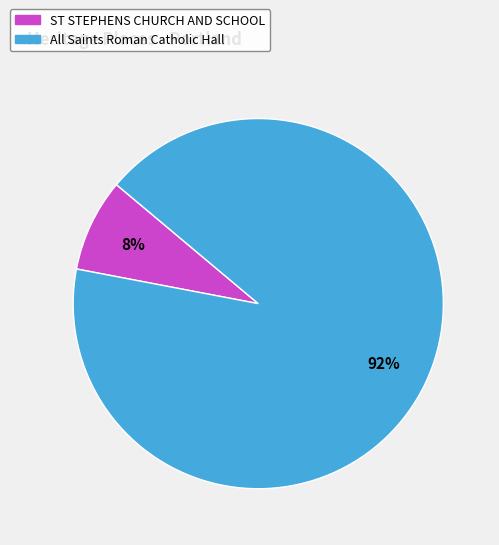

True or false: ST STEPHENS CHURCH AND SCHOOL accounts for 8% of the total.

True